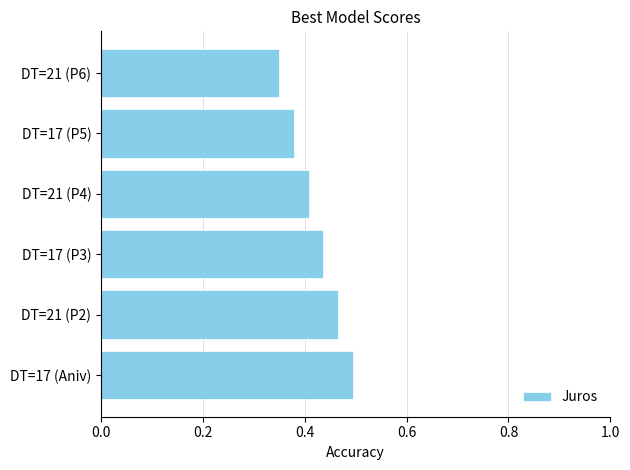

How many bars are there in total?

6